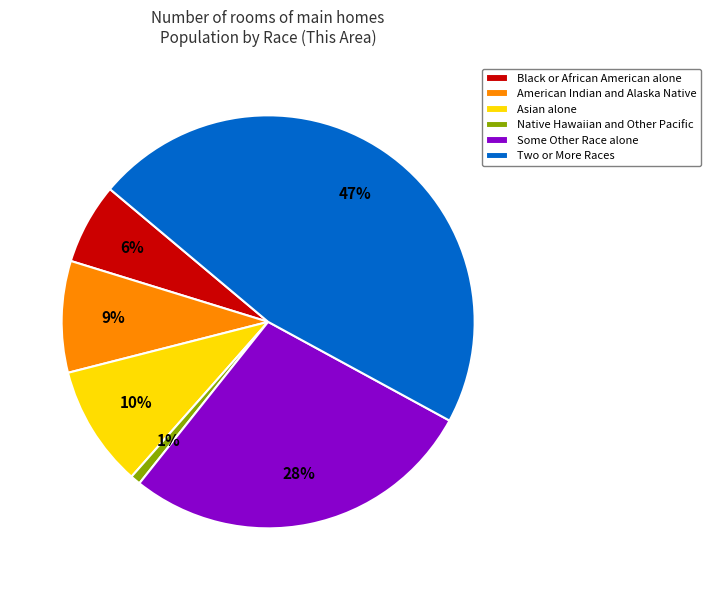

Count the number of slices in the pie.

6